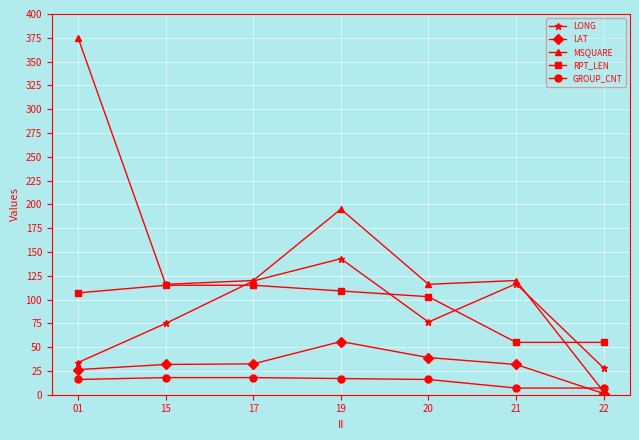

At which label does LAT reach its peak?

19